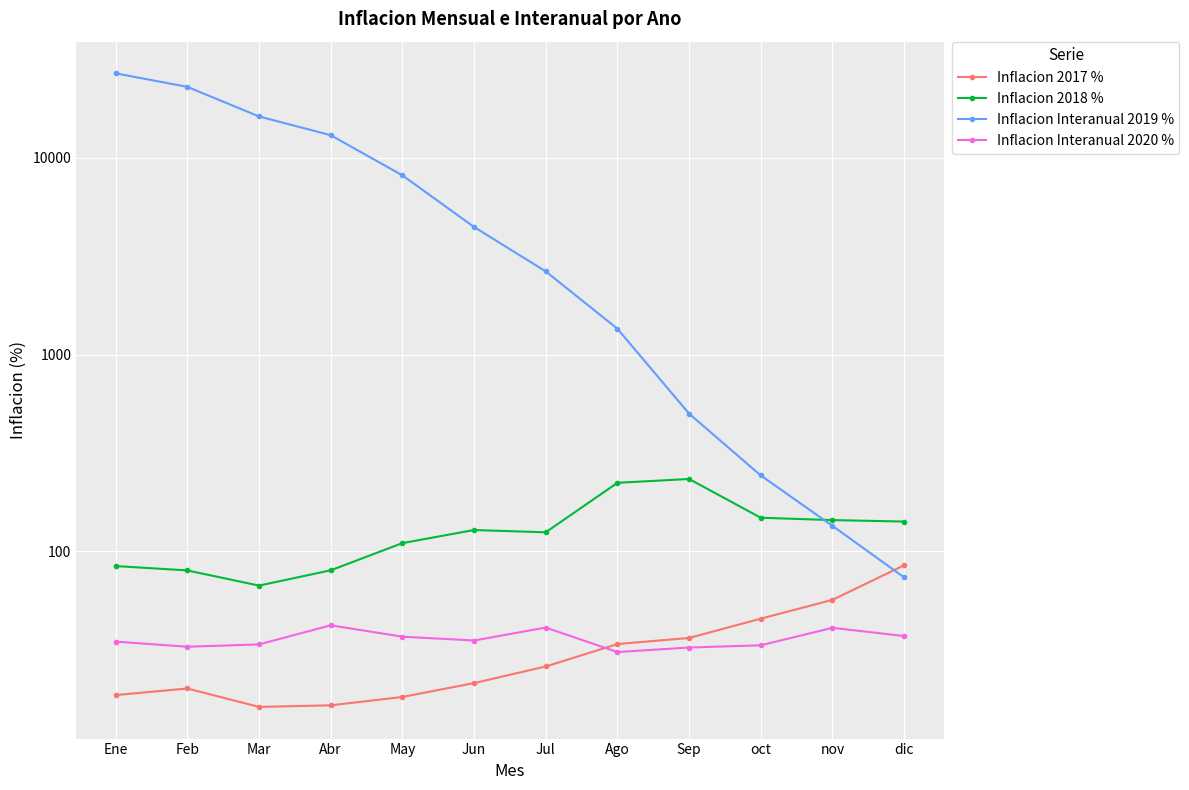

How many values in the Inflacion Interanual 2020 % series exceed 35?

6